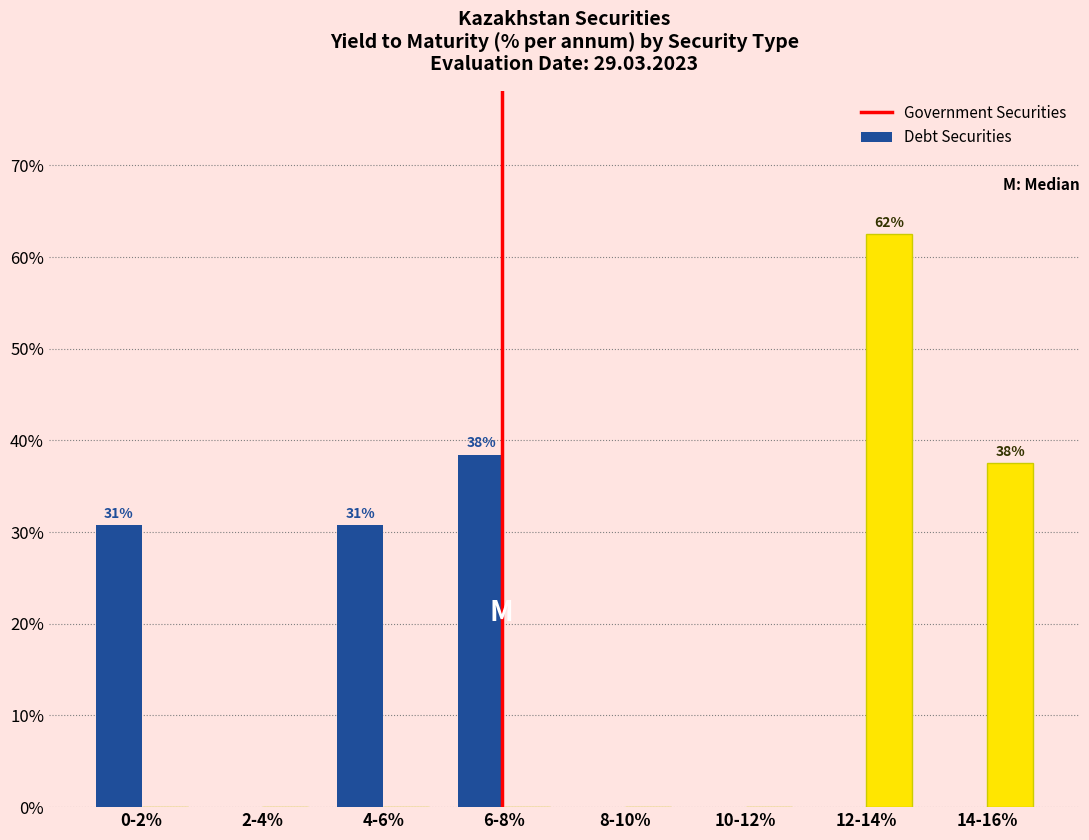

Reading left to right, what are all the values shown in this chart?

Government Securities: 0-2%=30.8	2-4%=0.0	4-6%=30.8	6-8%=38.5	8-10%=0.0	10-12%=0.0	12-14%=0.0	14-16%=0.0
Debt Securities: 0-2%=0.0	2-4%=0.0	4-6%=0.0	6-8%=0.0	8-10%=0.0	10-12%=0.0	12-14%=62.5	14-16%=37.5